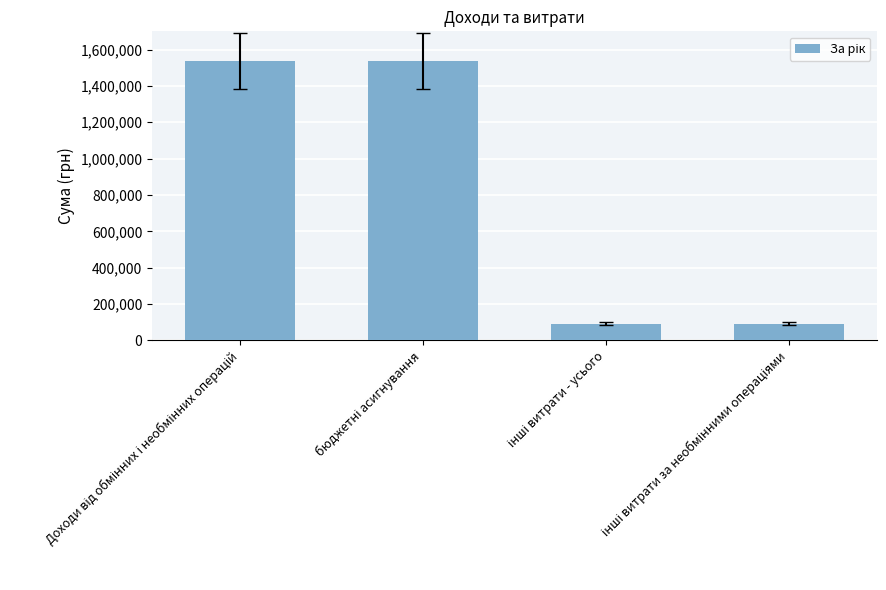

What is the maximum value shown in the chart?

1537058